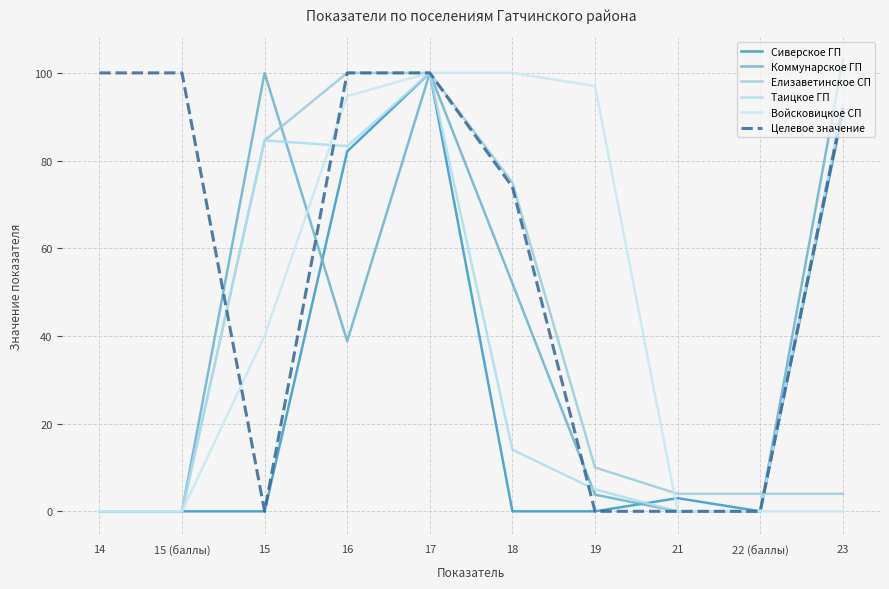

What position from the left is 15?

3